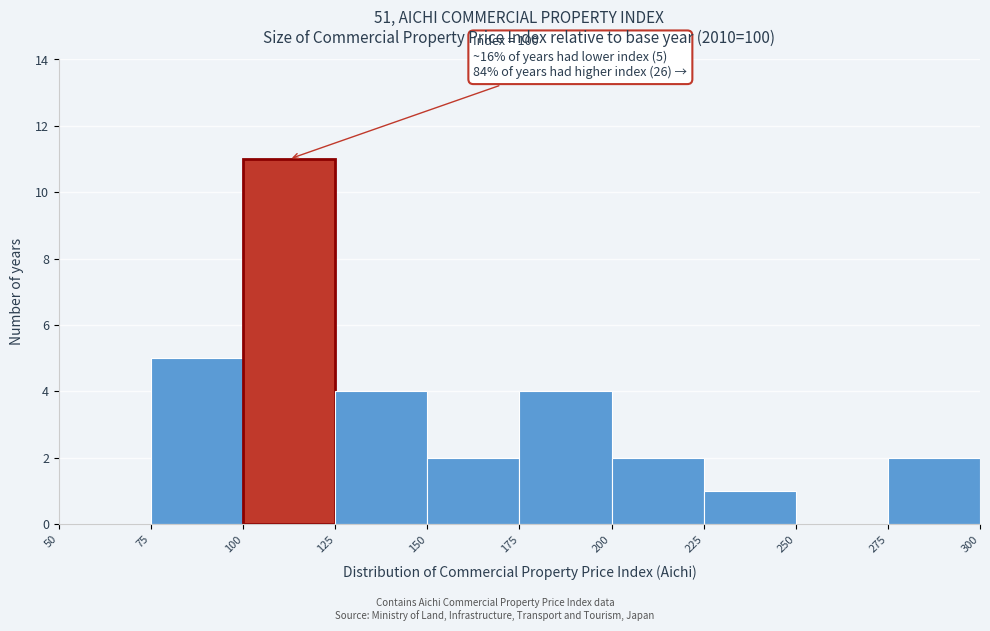

Which range on the x-axis has the tallest bar?

100 to 125